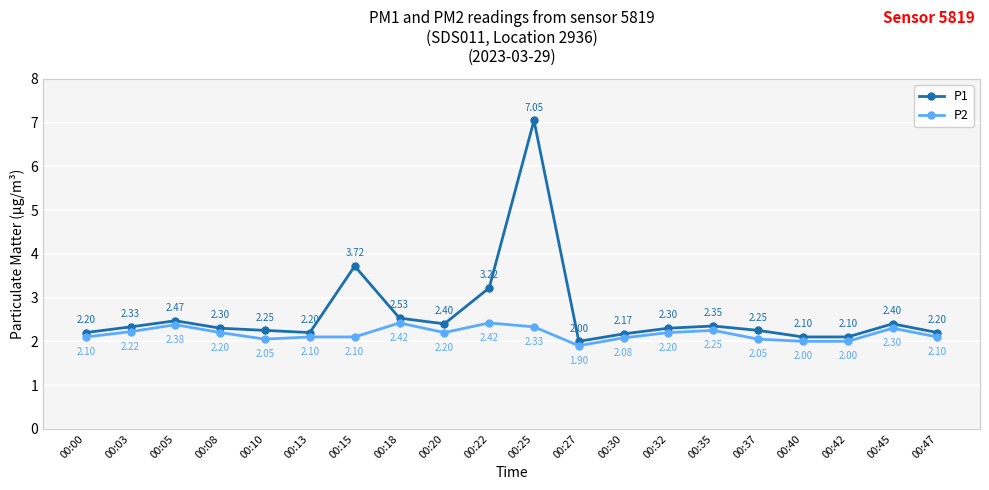

Rank the series by their maximum value, from highest to lowest.

P1, P2